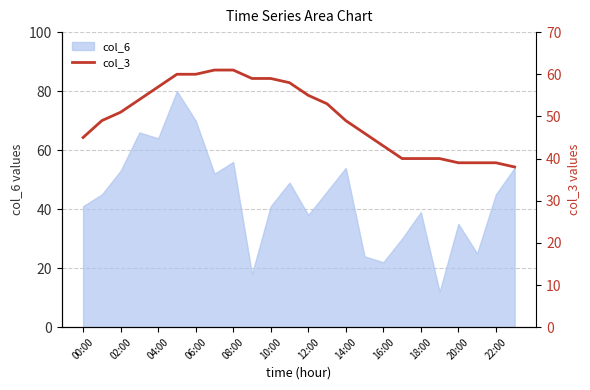

The col_6 series shows 17 at 22:00. True or false?

False